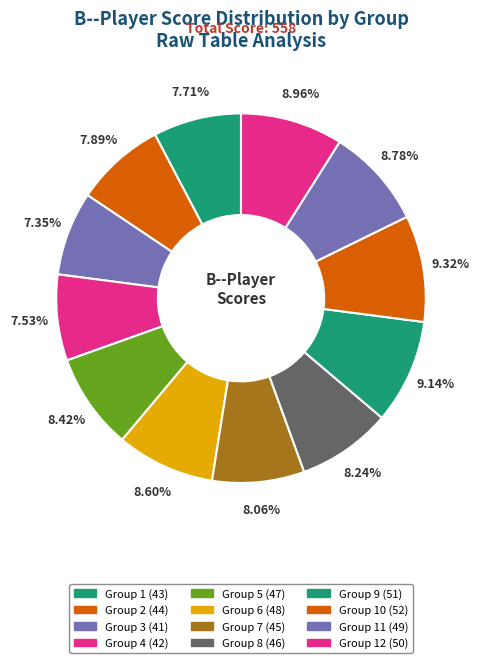

Count the number of slices in the pie.

12